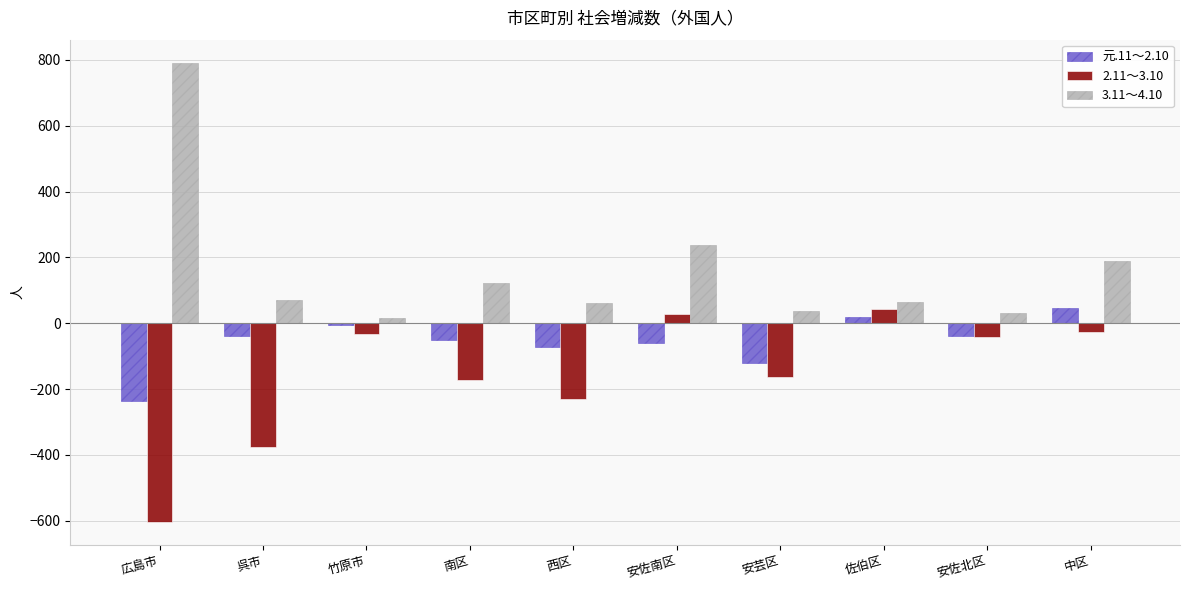

The value of 2.11～3.10 at 西区 is -230. True or false?

True